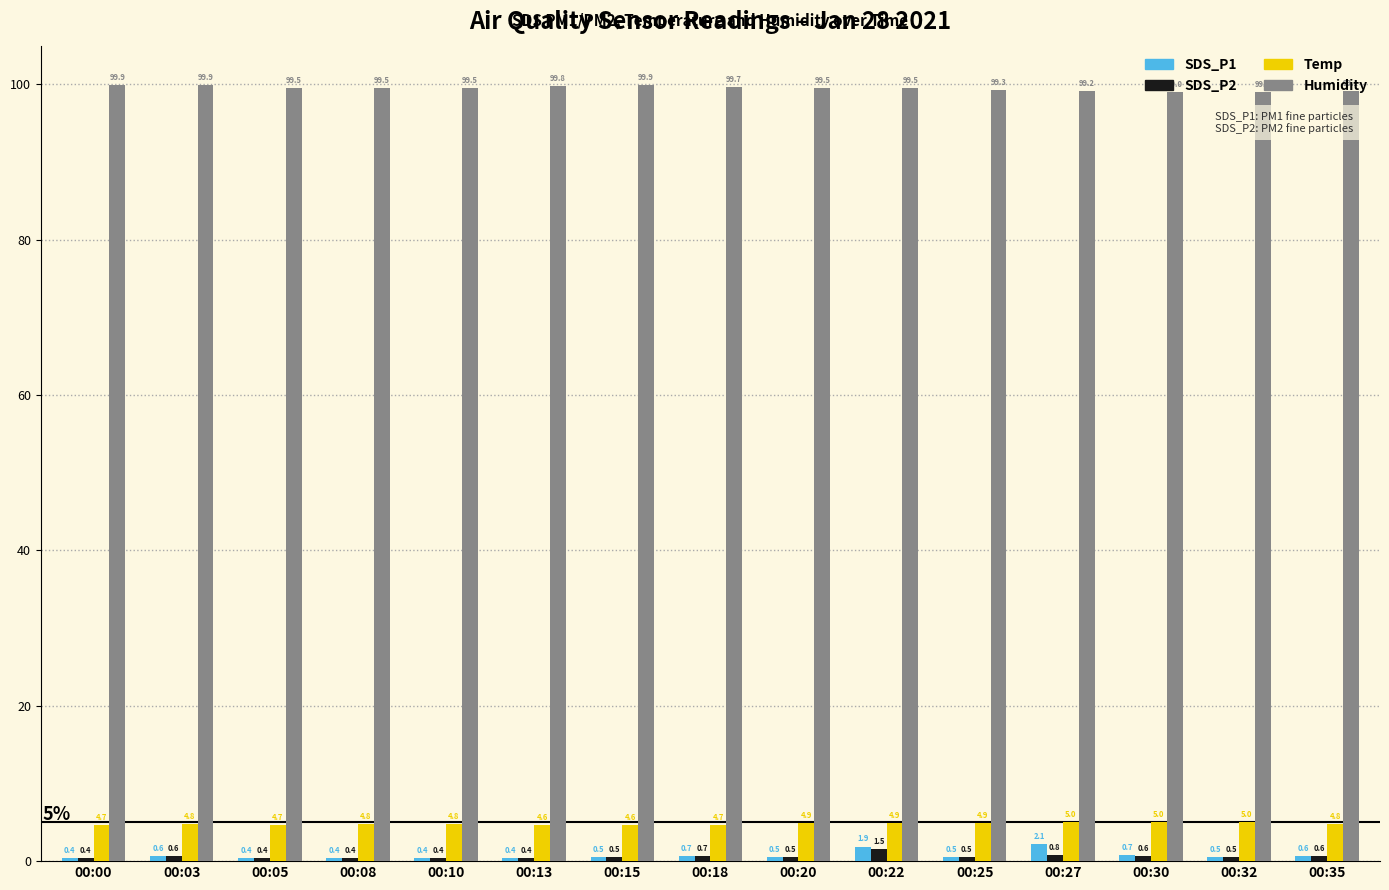

Count the Temp values in the range 4 to 5.

15